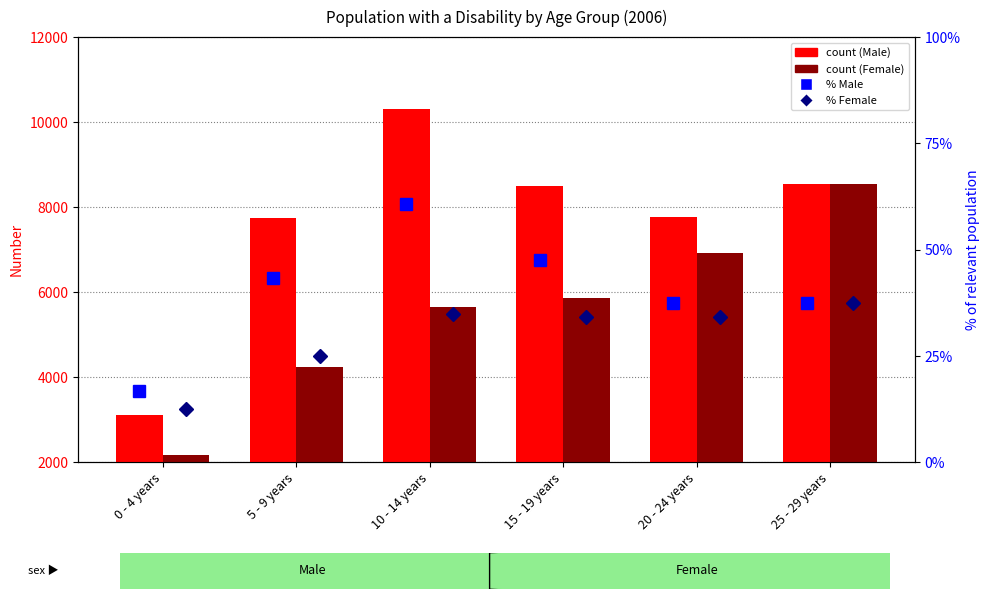

Which series changed the most between 0 - 4 years and 25 - 29 years?

Female